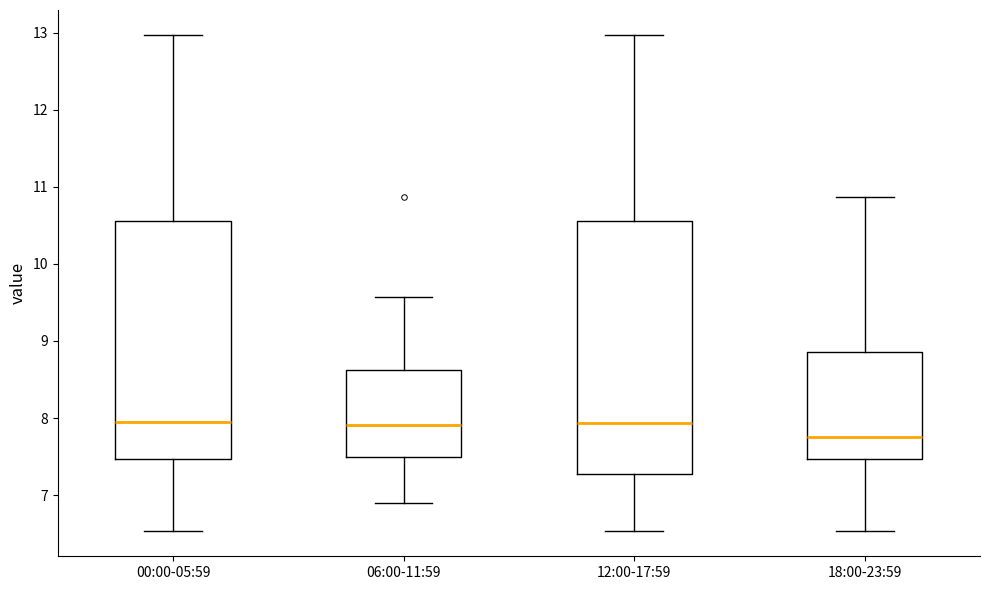

Reading left to right, transcribe this box plot: for each box, give where its median line is, the range the box spans, and where its two whiskers end, as read against the y-axis. The values are not printed on the chart, so give them approximately, as read against the axis.

00:00-05:59: median 8.0, box 7.5 to 10.6, whiskers 6.5 to 13.0
06:00-11:59: median 7.9, box 7.5 to 8.6, whiskers 6.9 to 9.6
12:00-17:59: median 7.9, box 7.3 to 10.6, whiskers 6.5 to 13.0
18:00-23:59: median 7.8, box 7.5 to 8.9, whiskers 6.5 to 10.9